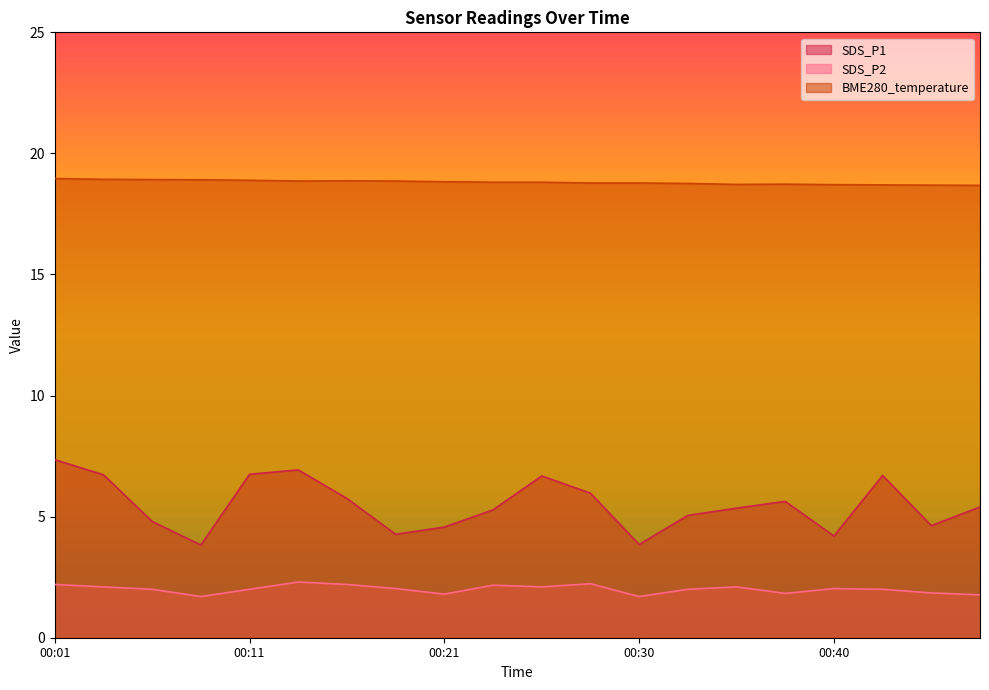

True or false: SDS_P2 and SDS_P1 cross at least once.

False